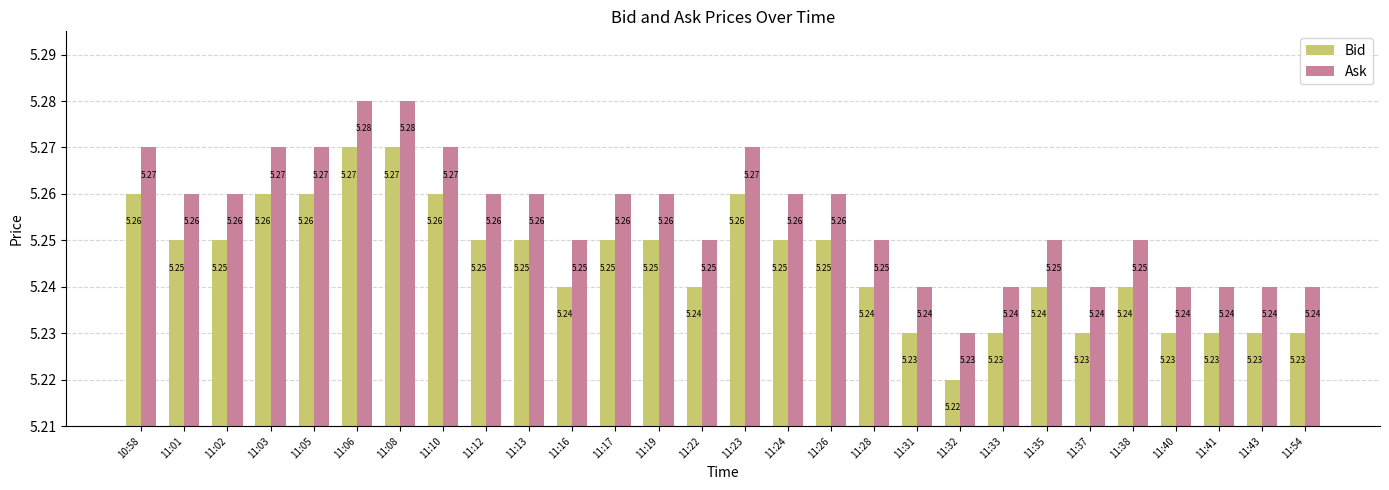

Which category has the lowest value across all series?

11:32